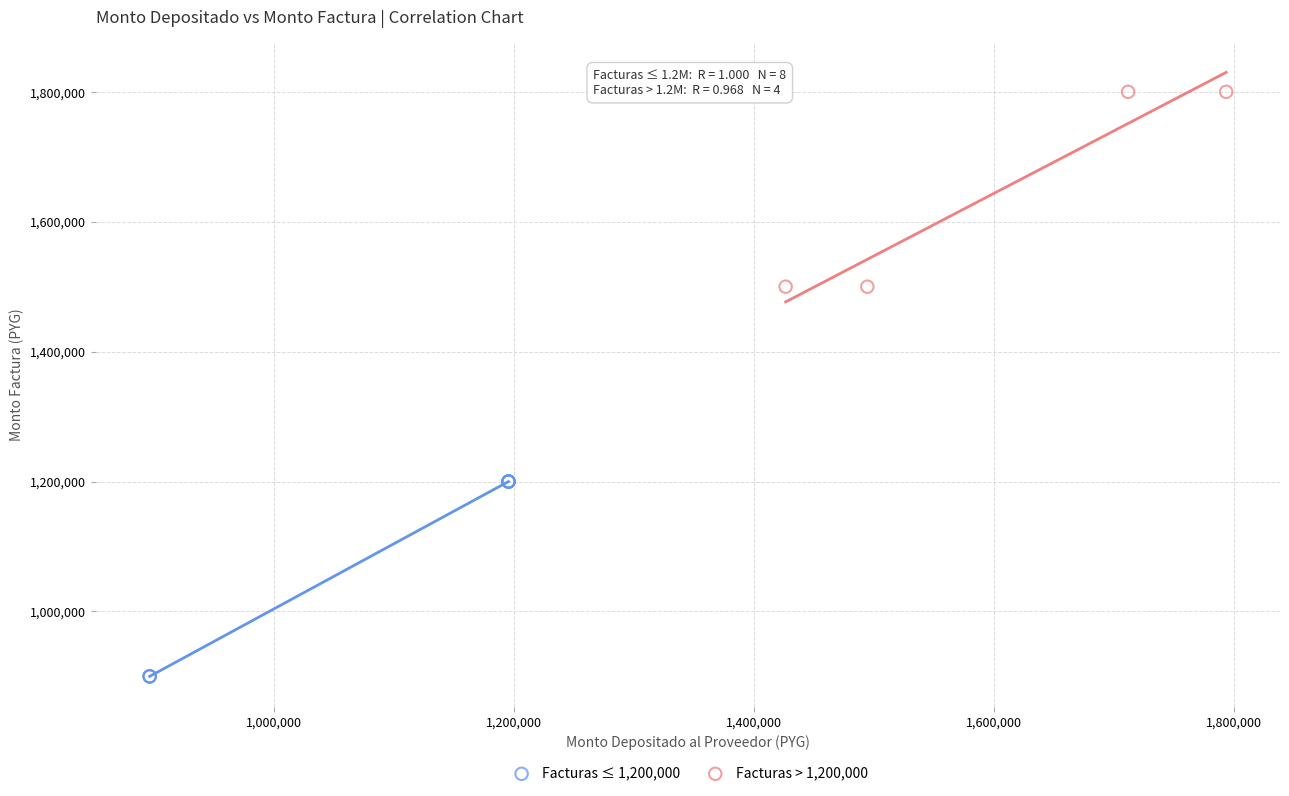

Which series reaches the maximum Y coordinate?

Facturas > 1,200,000